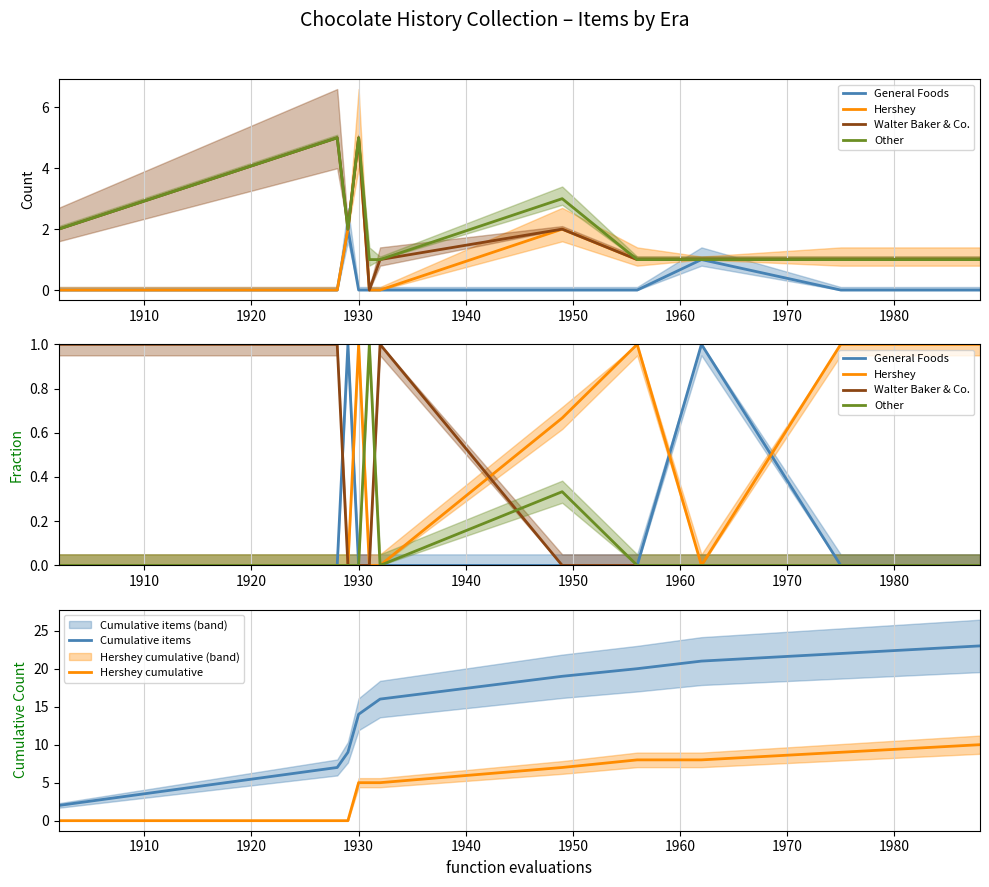

True or false: Cumulative items and Hershey cumulative cross at least once.

False